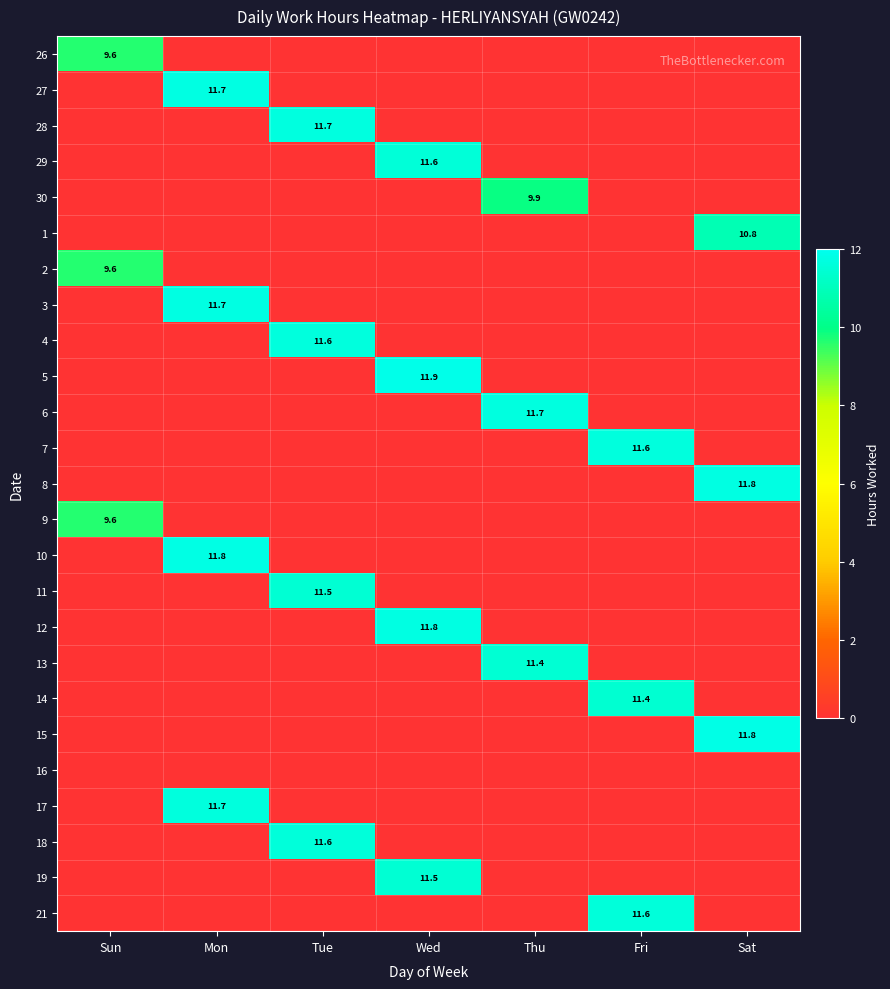

At how many categories does at least one series exceed 0?

7